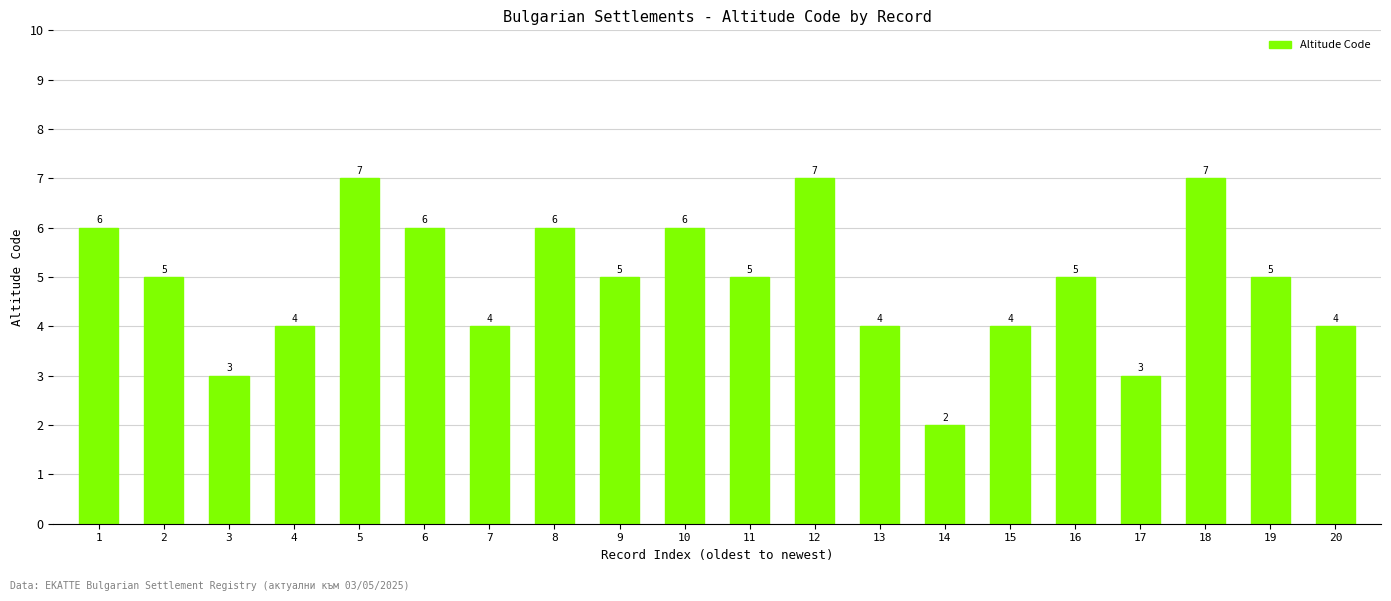

Reading left to right, transcribe all the data shown in this chart.

1=6	2=5	3=3	4=4	5=7	6=6	7=4	8=6	9=5	10=6	11=5	12=7	13=4	14=2	15=4	16=5	17=3	18=7	19=5	20=4